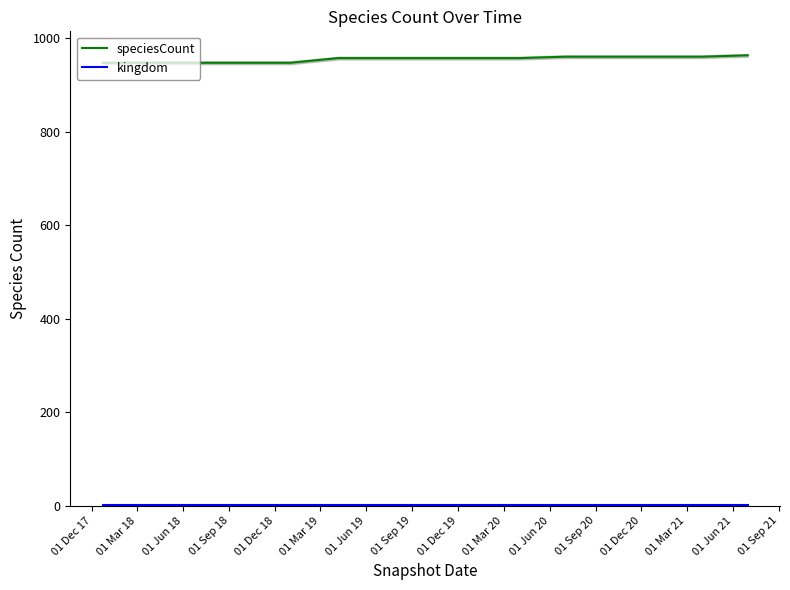

What is the maximum value for speciesCount?

964